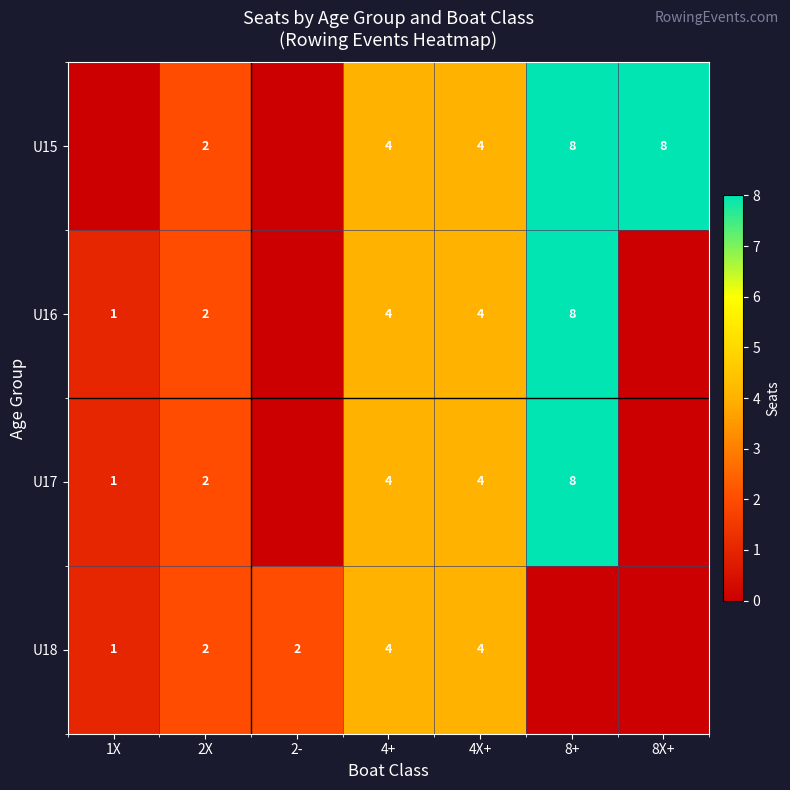

What is the sum of the U15 values at 4X+ and 8+?

12